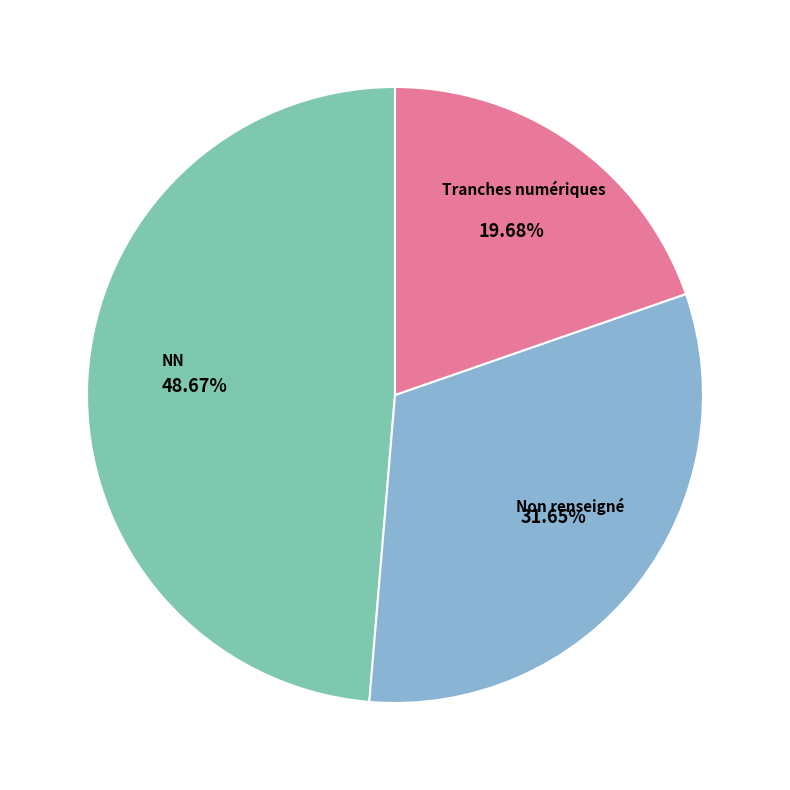

Is there any slice that represents more than half of the pie?

No